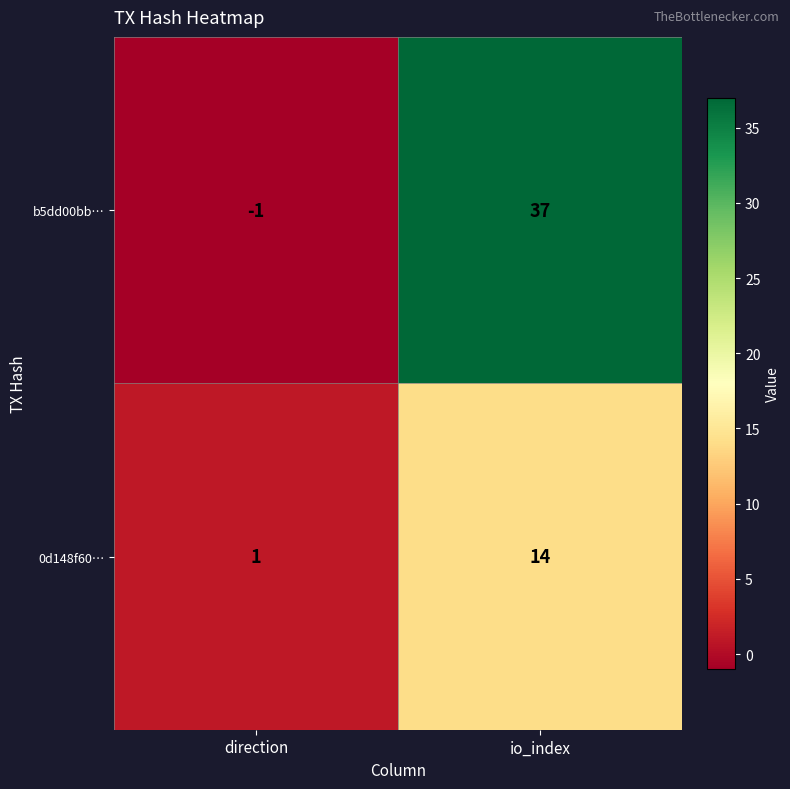

Reading right to left, extract all data points from this chart.

b5dd00bb…: 37	-1
0d148f60…: 14	1